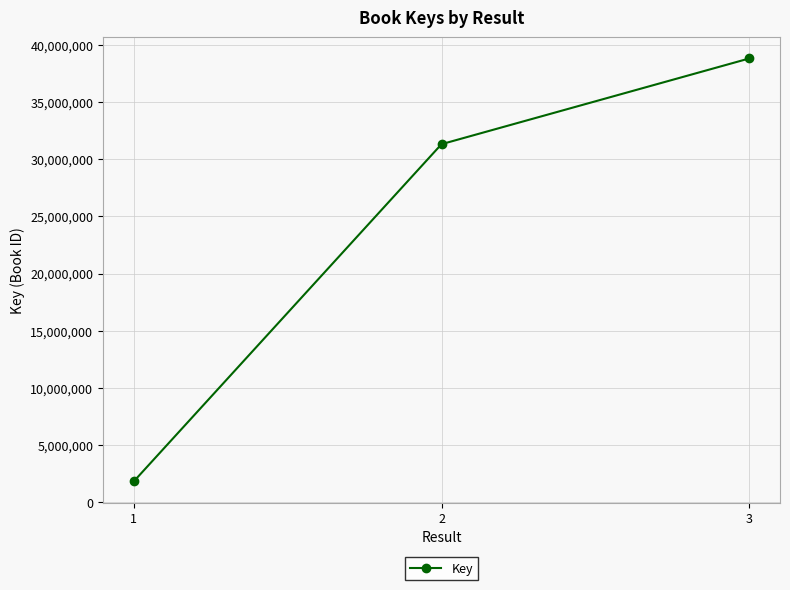

True or false: the data shows 31299986 at 2.

True